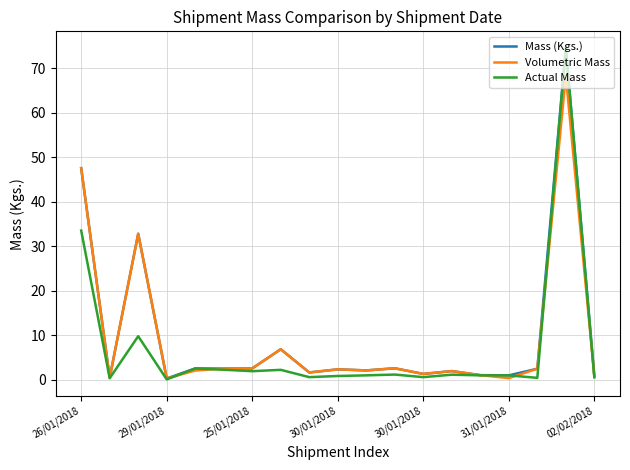

Which series has the largest range (max minus min)?

Actual Mass